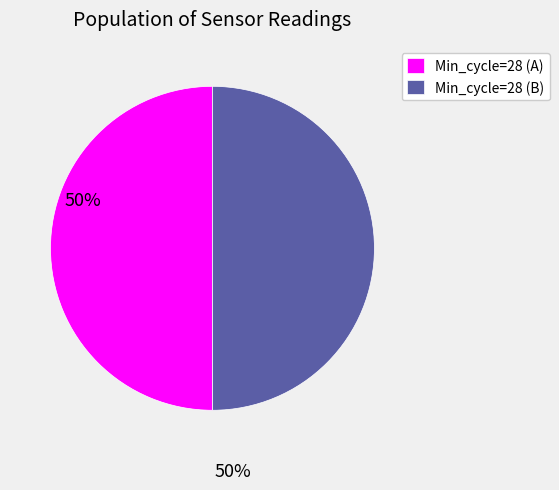

How many segments does this pie chart have?

2